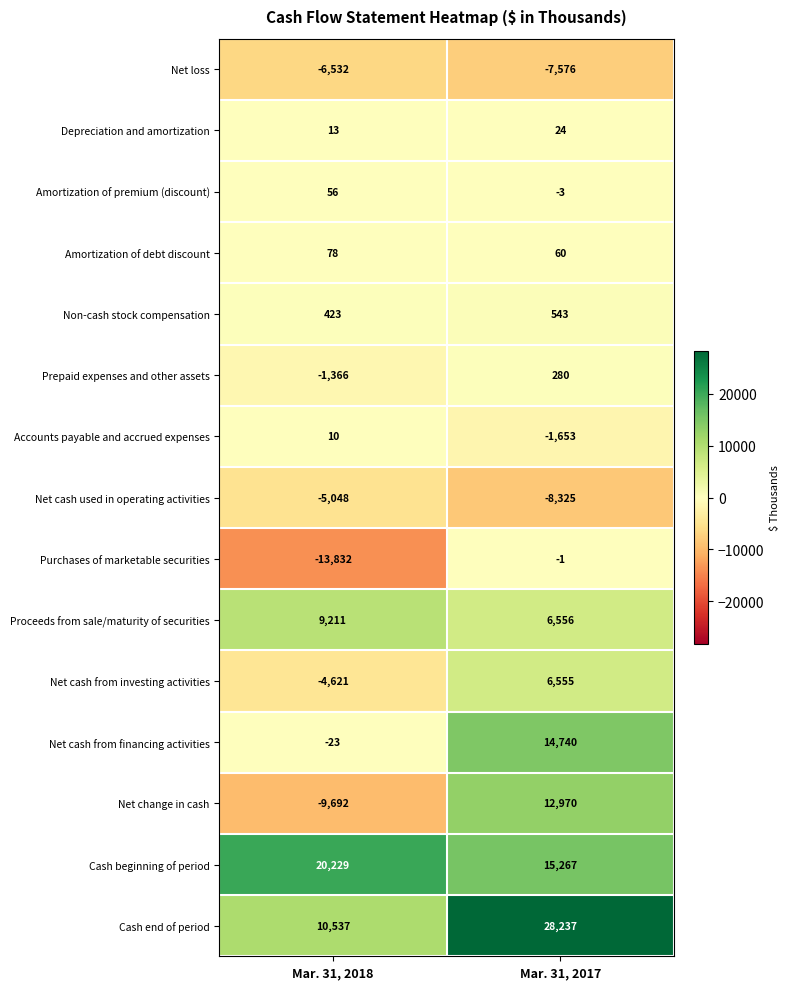

What is the difference between the maximum and minimum values in the Cash beginning of period series?

4962